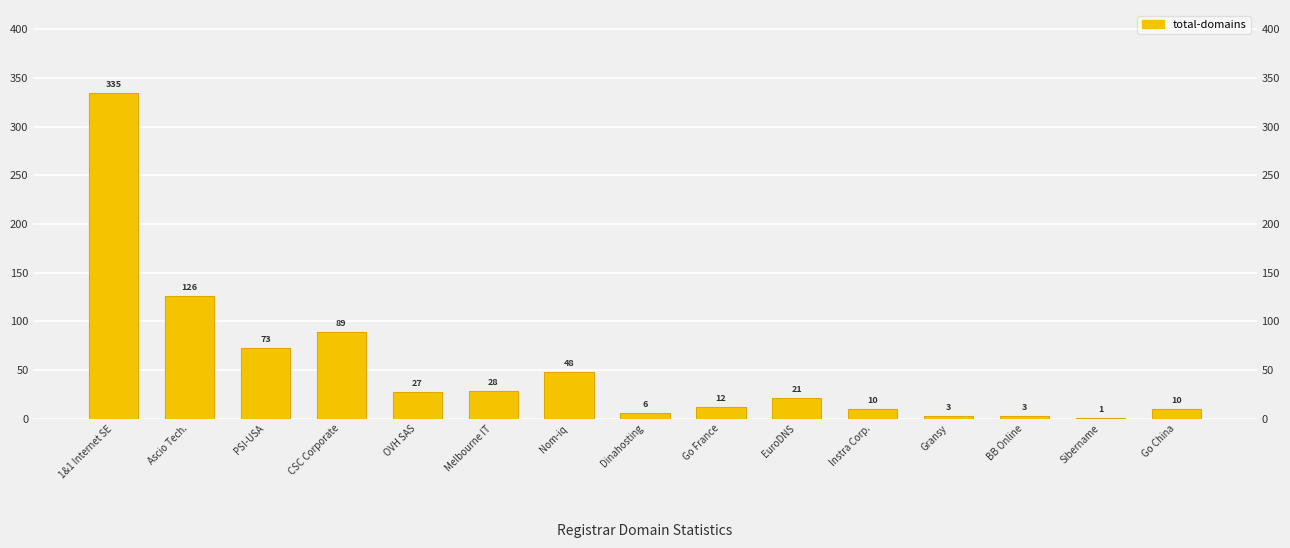

Count the number of data series in this chart.

1